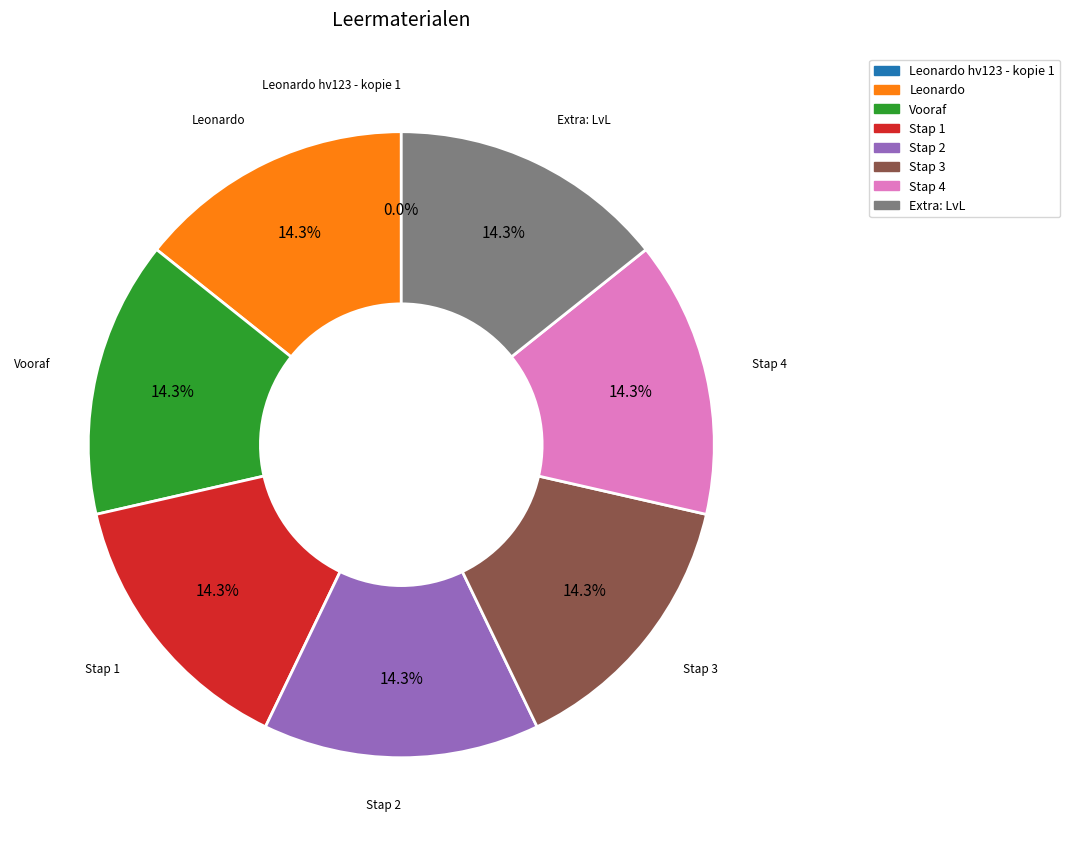

Combined, what portion of the pie is Leonardo and Vooraf?

28.6%